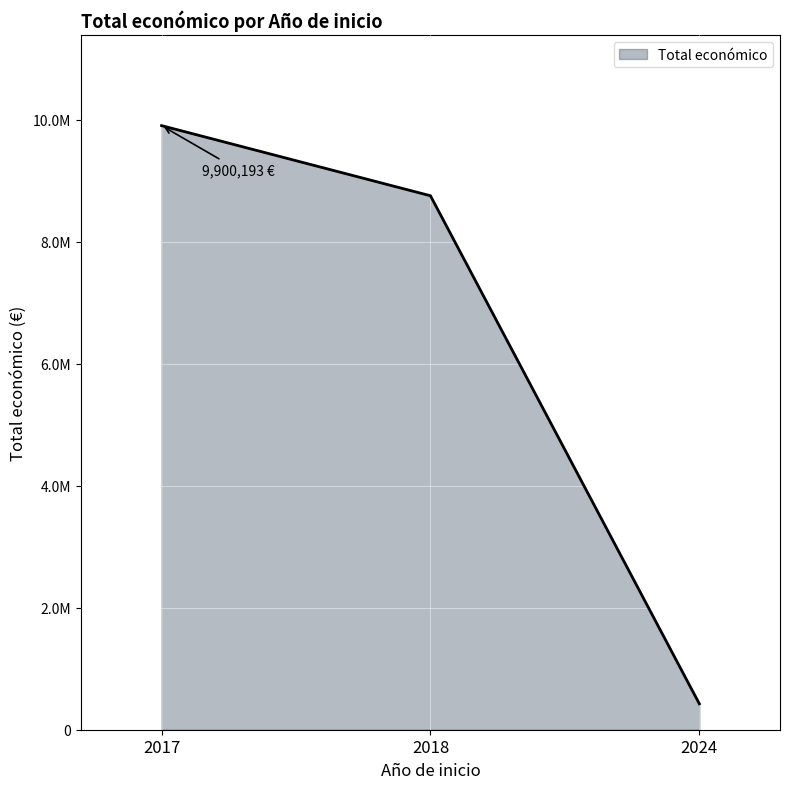

Does the chart display data point markers on the line(s)?

No